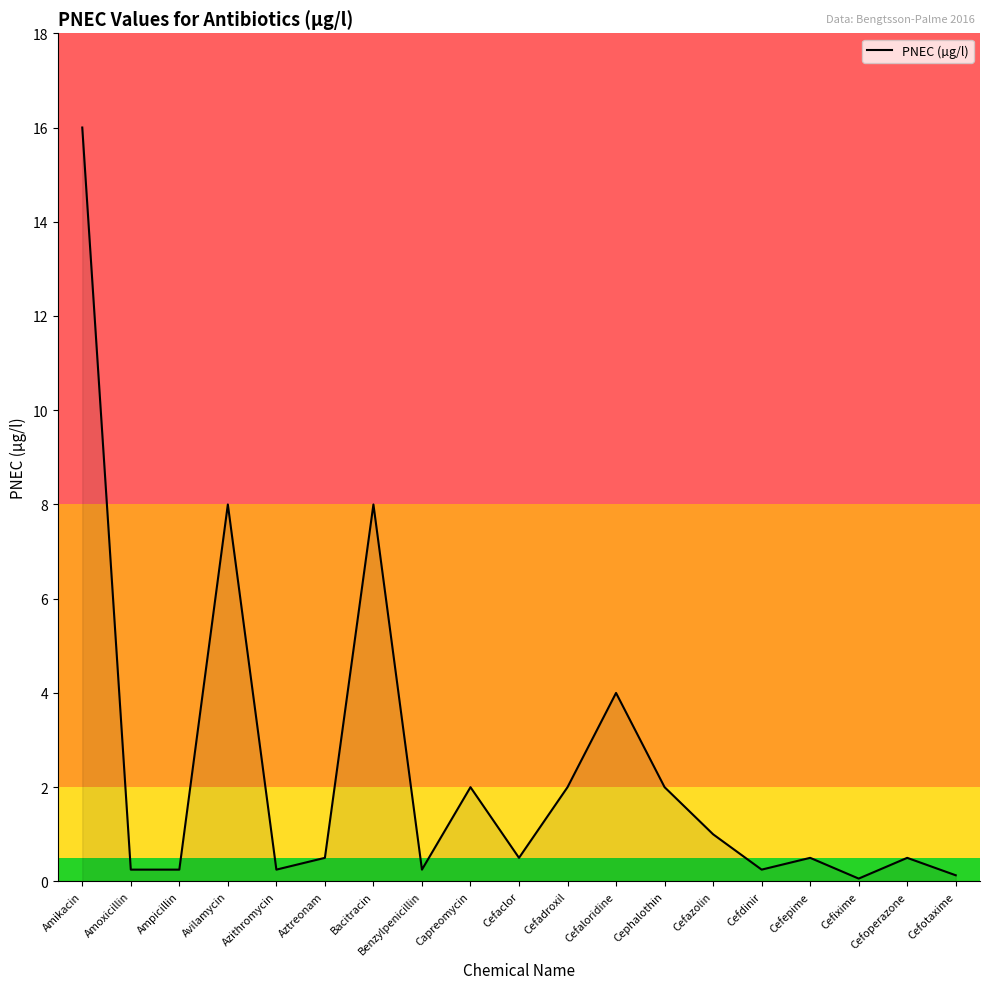

Read the value at Cefixime.

0.1